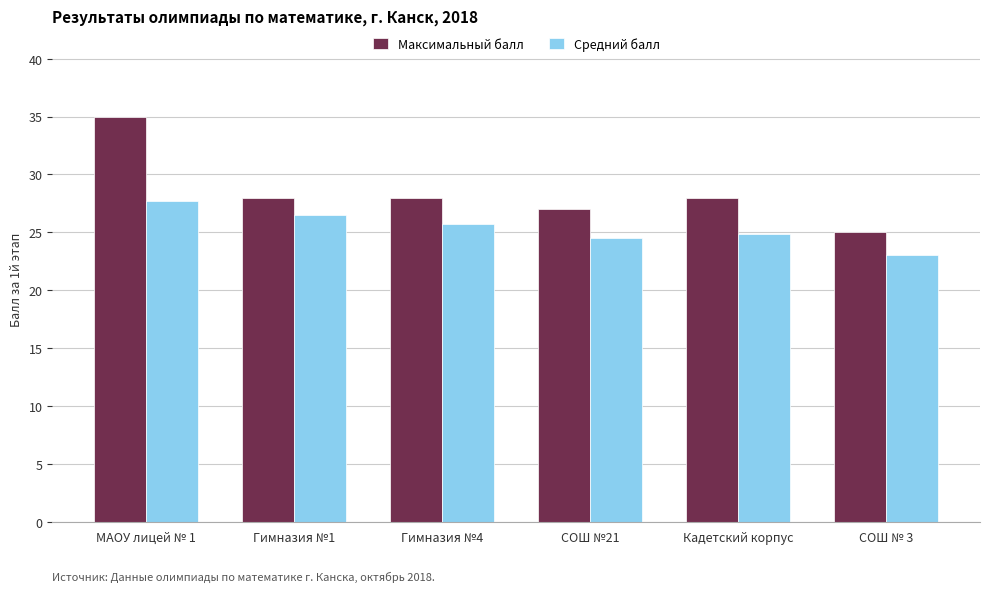

What are all the series names shown in the legend?

Максимальный балл, Средний балл